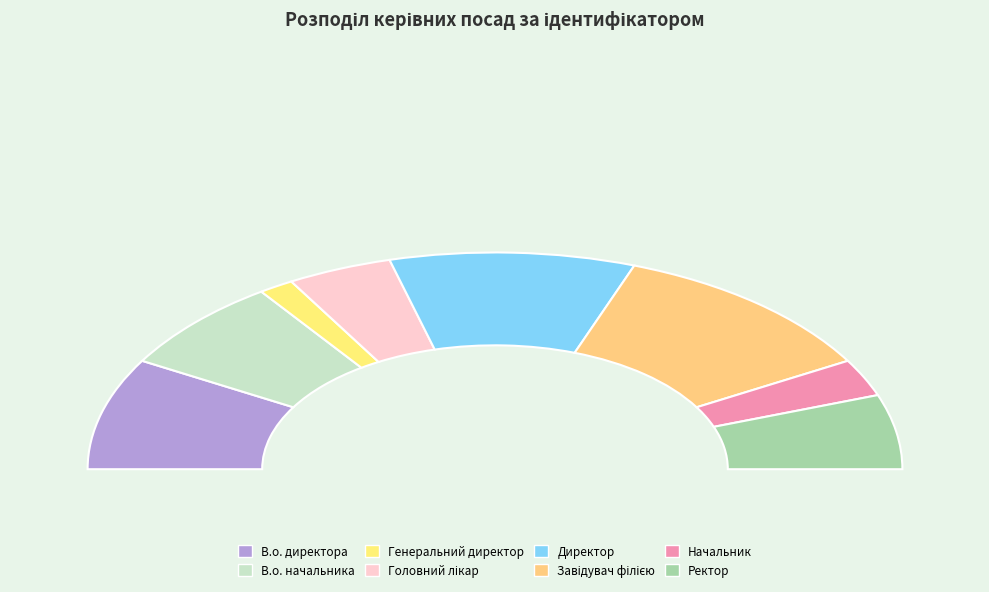

Is it true that Завідувач філією is 22% of the pie?

True